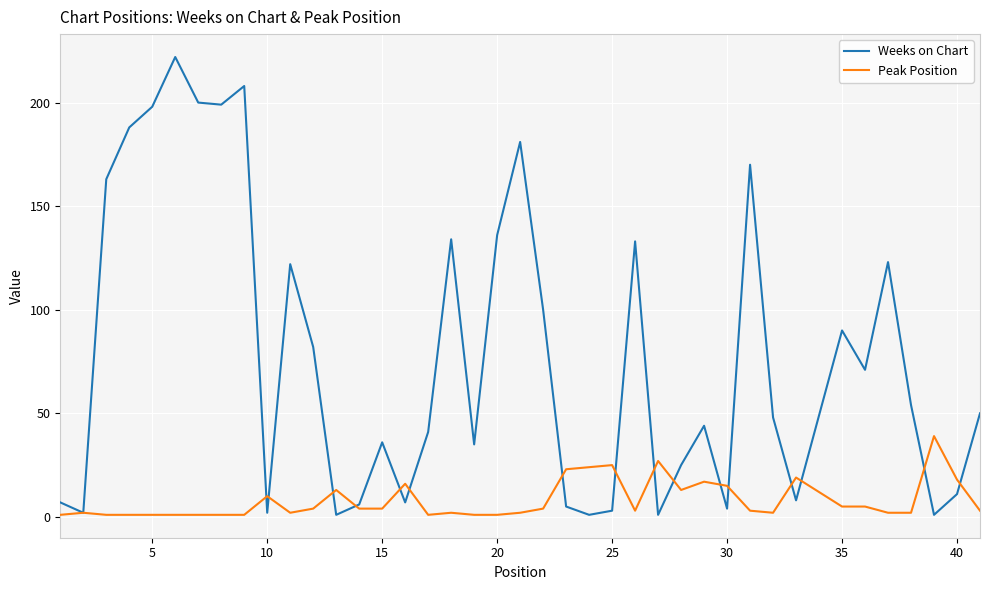

What is the maximum value for Weeks on Chart?

222